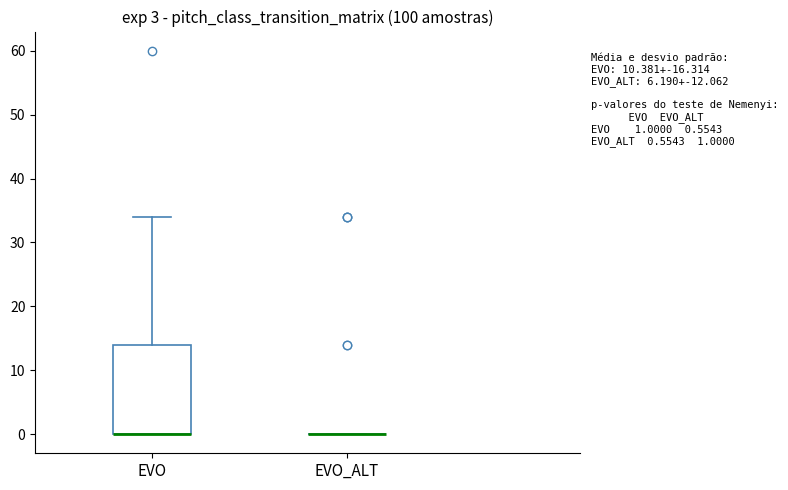

Which box is the tallest, from its lower edge to its upper edge?

EVO